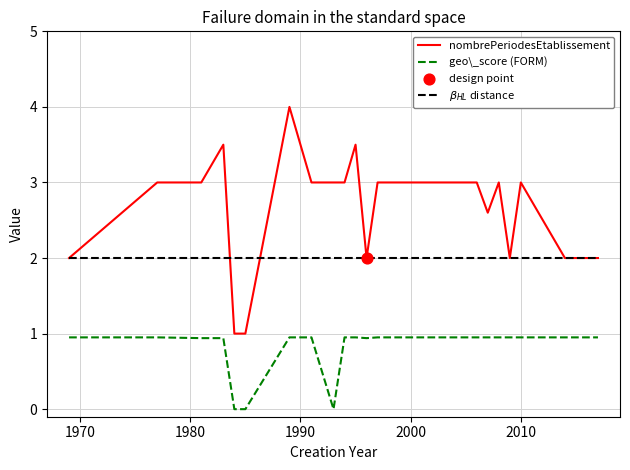

Is the value of geo_score at 14 greater than the value of nombrePeriodesEtablissement at 28?

No